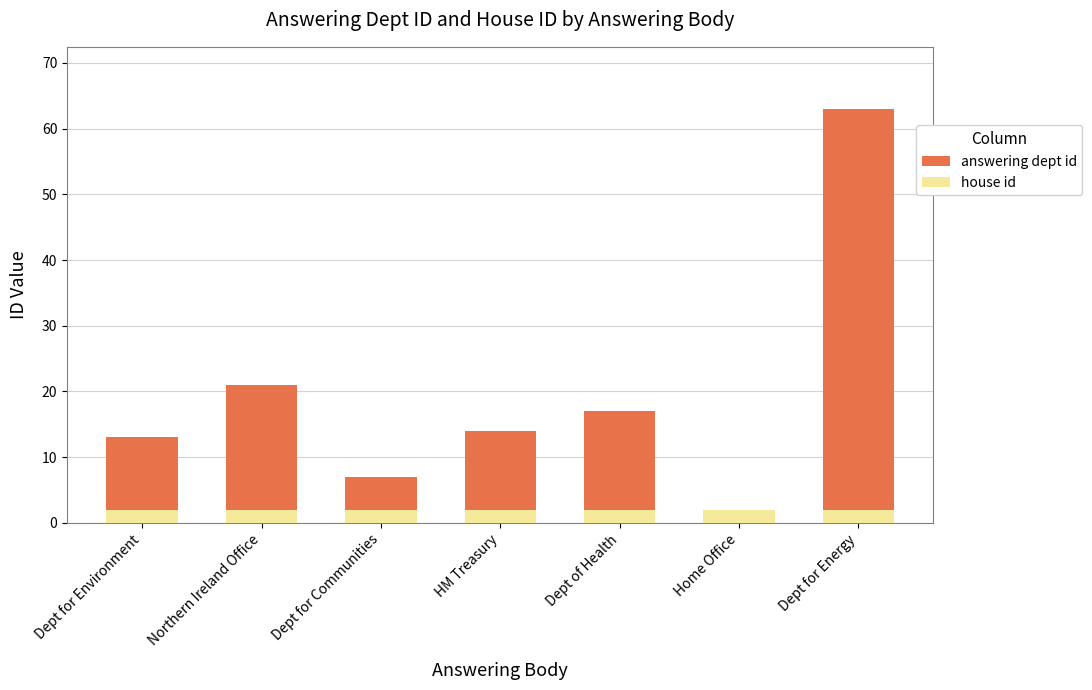

True or false: answering dept id has a value of 30 at Northern Ireland Office.

False